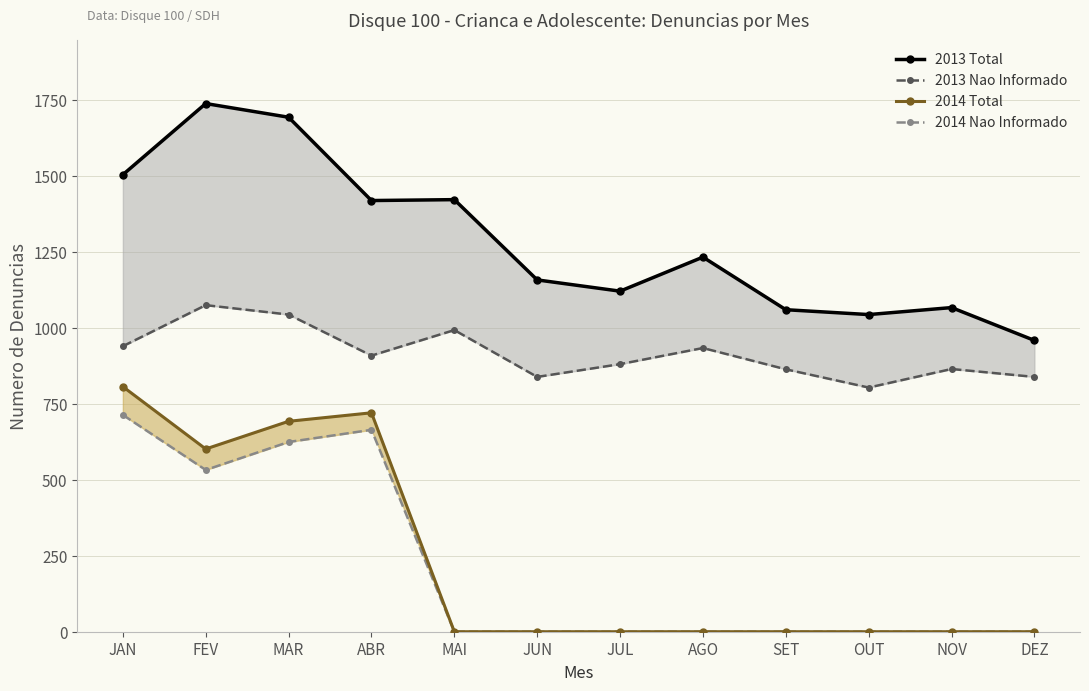

Reading right to left, list all the values displayed in this chart.

2013 Total: DEZ=958	NOV=1066	OUT=1043	SET=1059	AGO=1232	JUL=1120	JUN=1157	MAI=1421	ABR=1418	MAR=1692	FEV=1737	JAN=1503
2013 Nao Informado: DEZ=838	NOV=864	OUT=803	SET=863	AGO=933	JUL=880	JUN=838	MAI=992	ABR=908	MAR=1043	FEV=1074	JAN=939
2014 Total: DEZ=0	NOV=0	OUT=0	SET=0	AGO=0	JUL=0	JUN=0	MAI=0	ABR=720	MAR=692	FEV=601	JAN=806
2014 Nao Informado: DEZ=0	NOV=0	OUT=0	SET=0	AGO=0	JUL=0	JUN=0	MAI=0	ABR=664	MAR=624	FEV=532	JAN=713